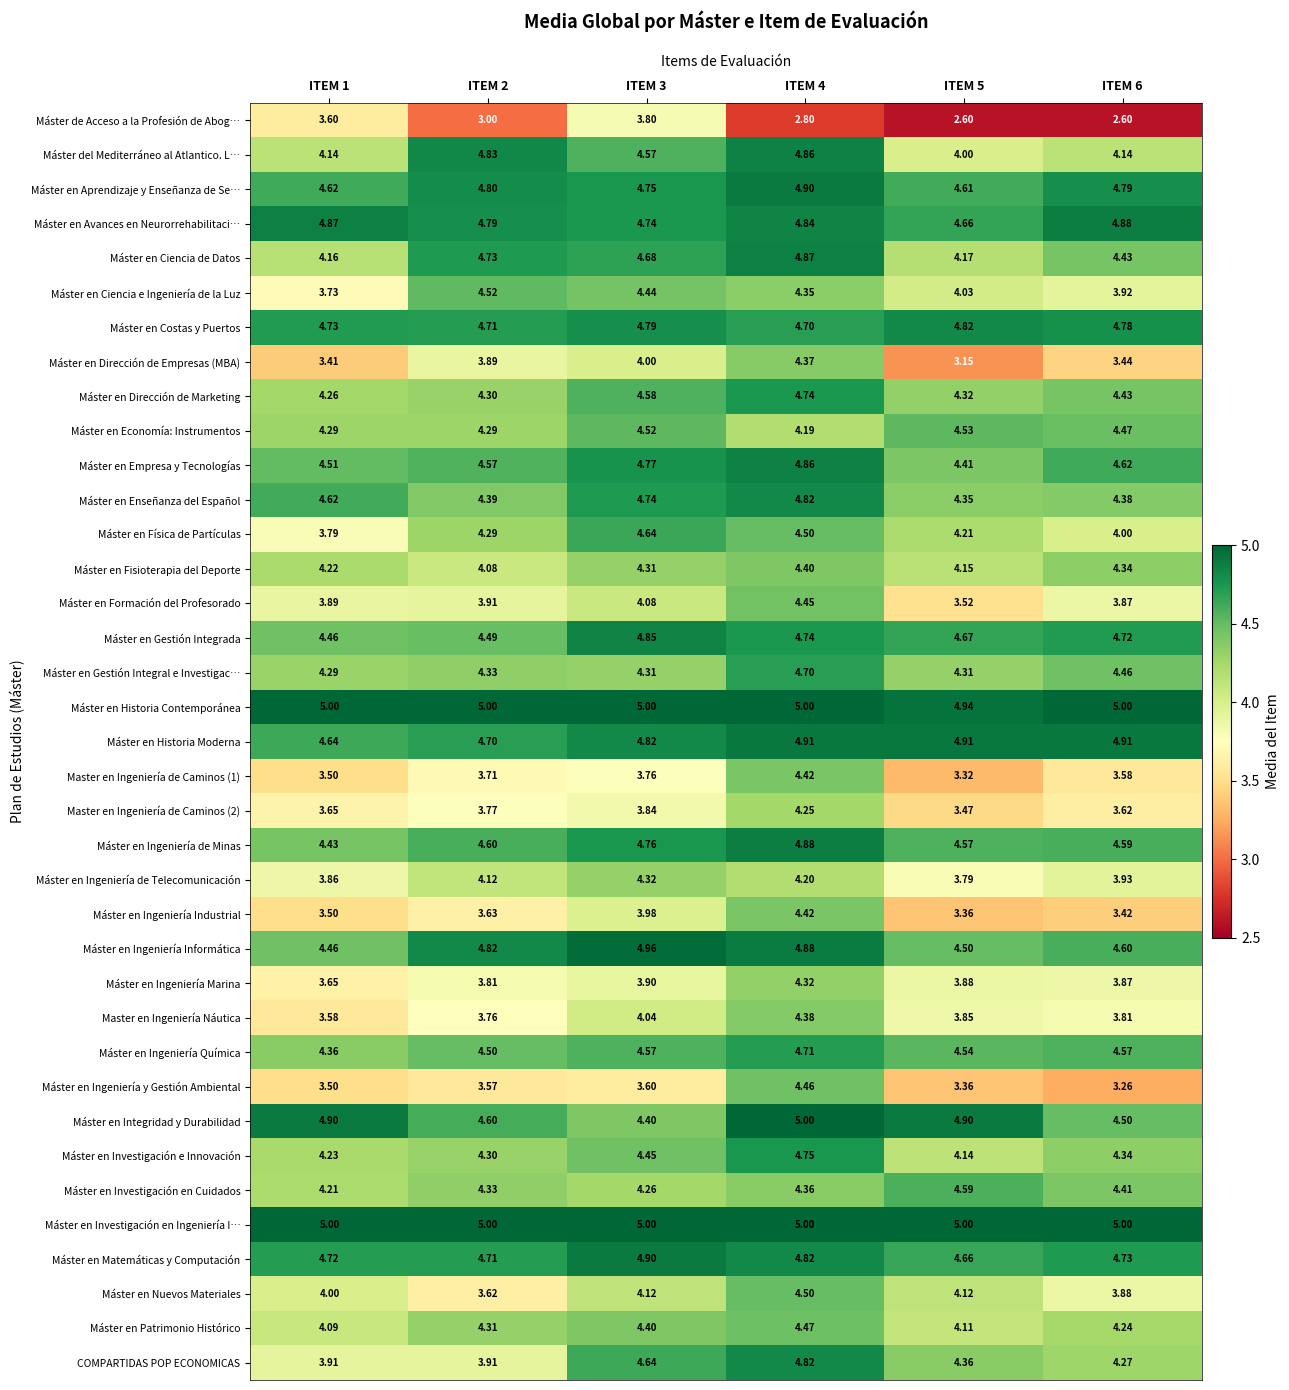

Between ITEM 1 and ITEM 5, which series saw the biggest shift?

Máster de Acceso a la Profesión de Abog…